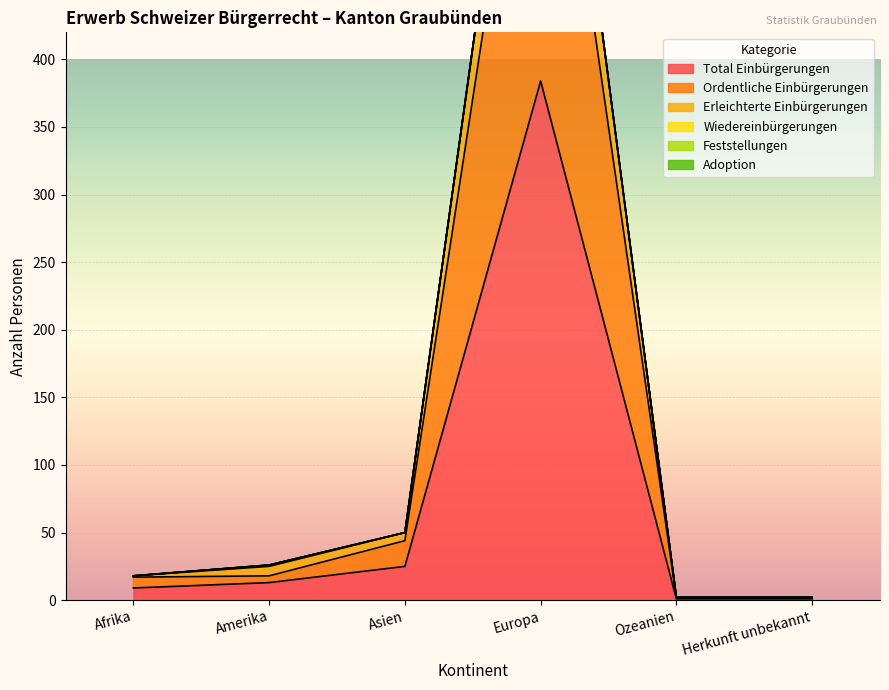

Which category has the highest value in the Total Einbürgerungen series?

Europa